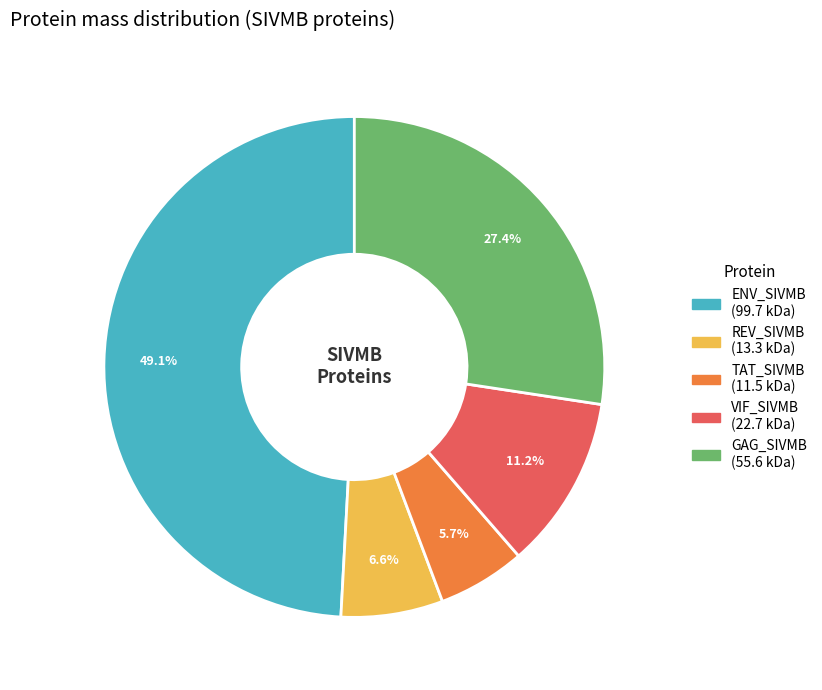

Combined, do TAT_SIVMB and VIF_SIVMB account for over 50%?

No